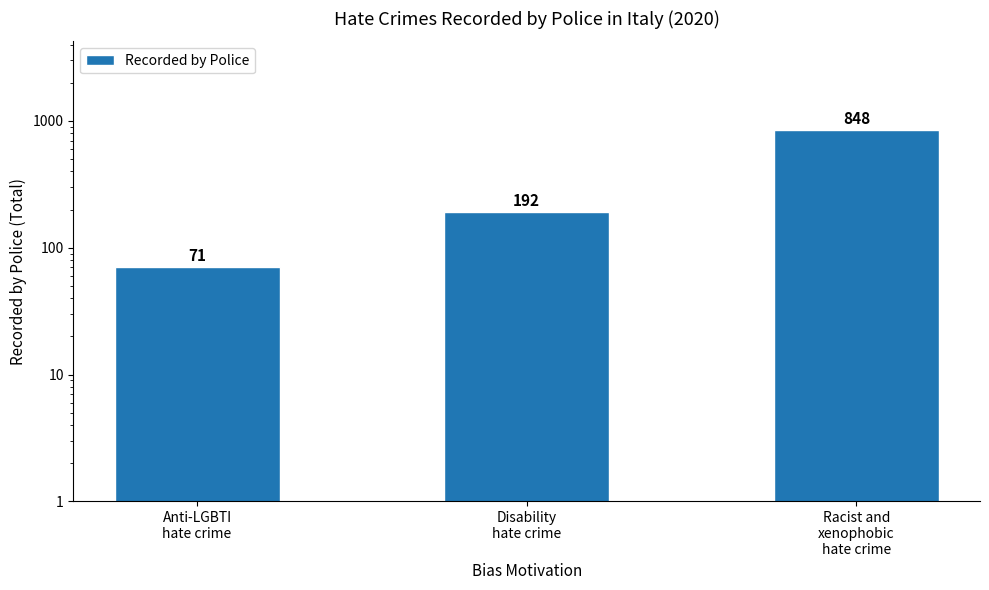

The chart shows a value of 133 at Disability
hate crime. True or false?

False